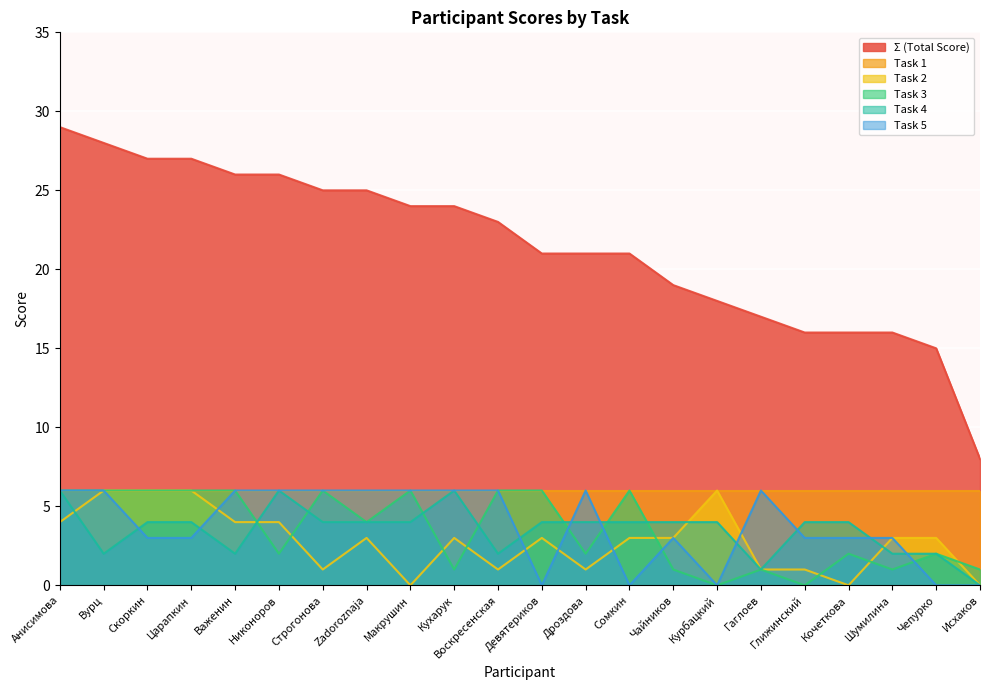

Between Скоркин and Никоноров, which is larger?

Скоркин